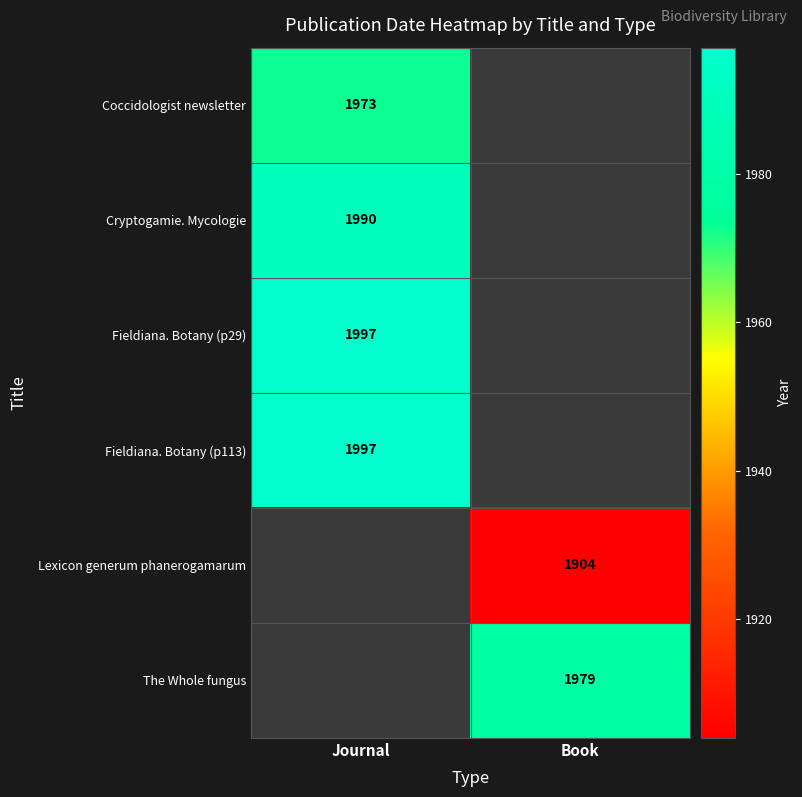

The Lexicon generum phanerogamarum series shows 577 at Book. True or false?

False